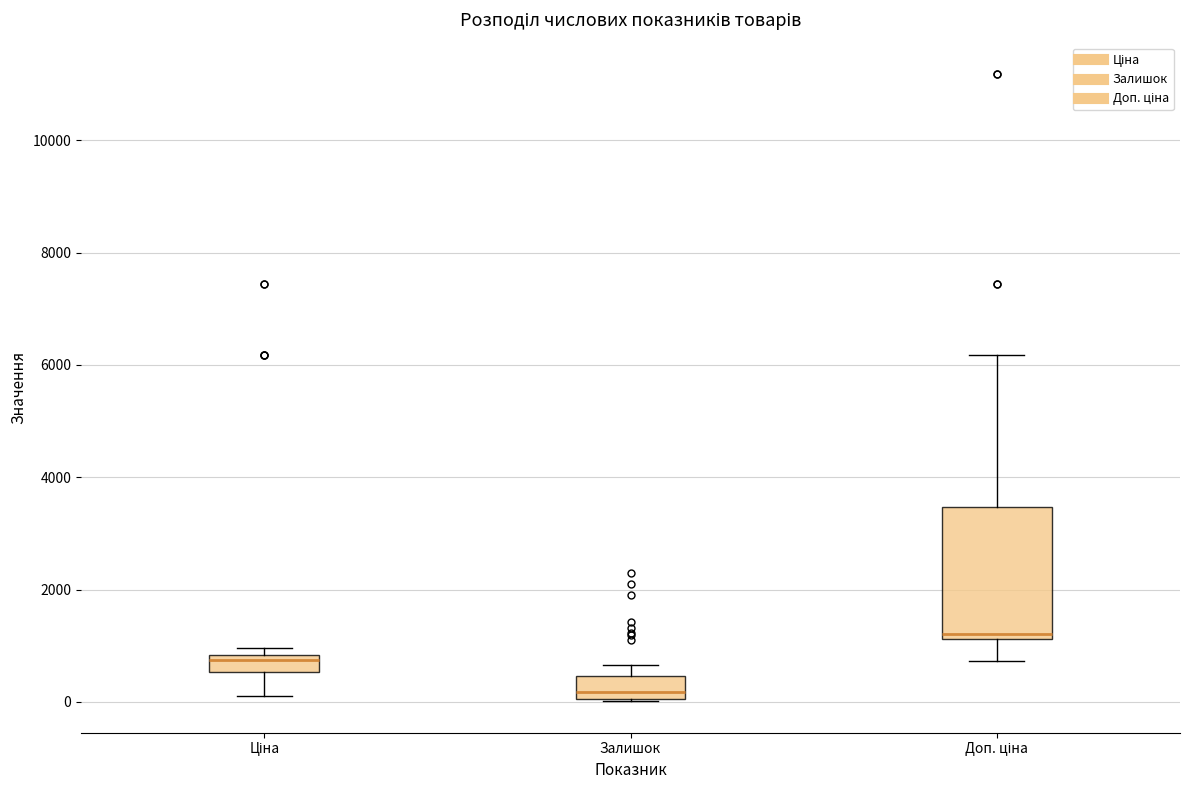

Which box's median line is the lowest?

Залишок